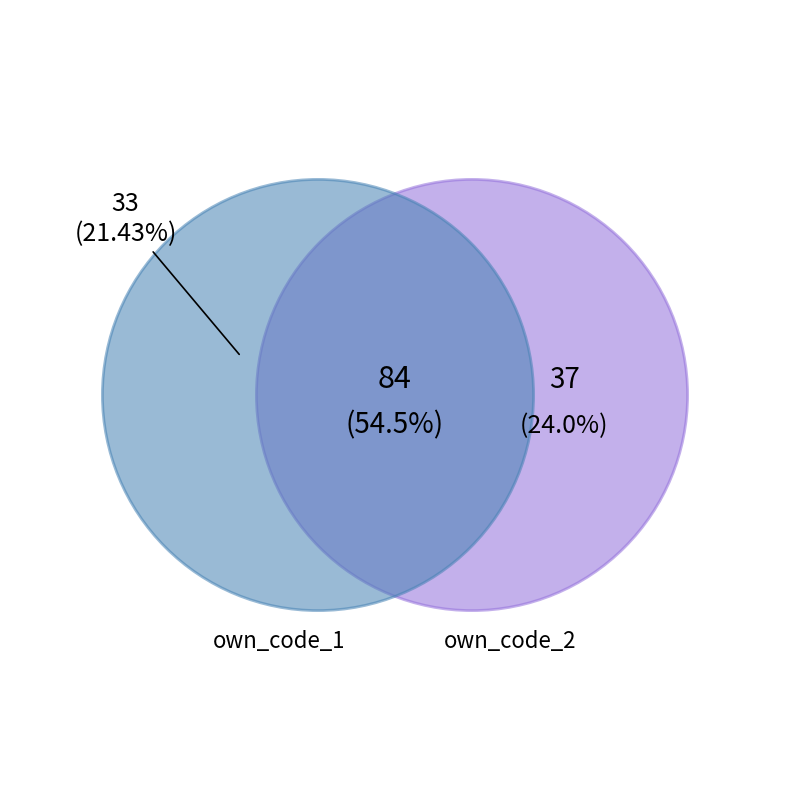

The 3 slice represents 13% of the pie. True or false?

False